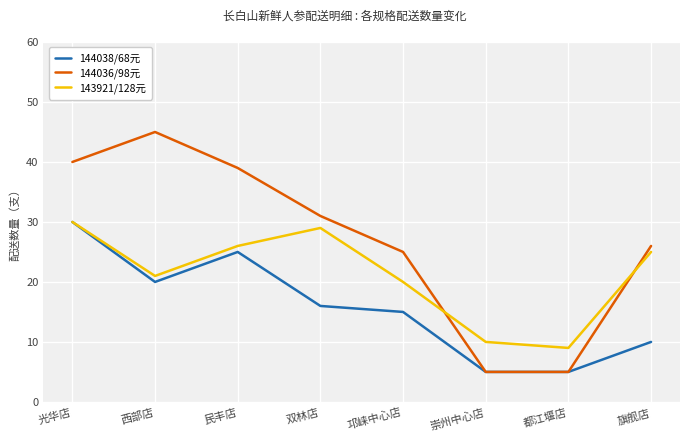

What is the average value of the 144038/68元 series?

16